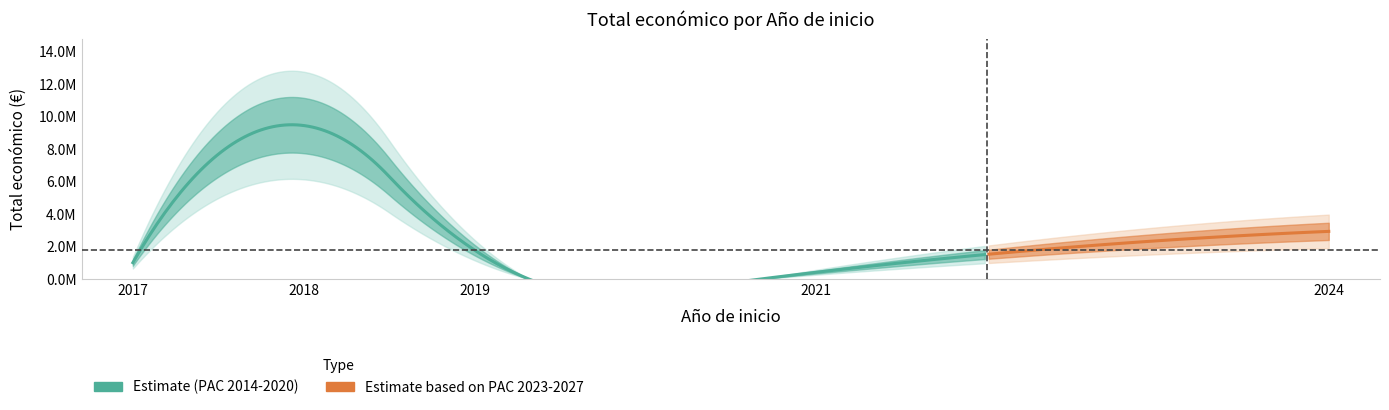

How many values in the Total económico series are below 599262?

8